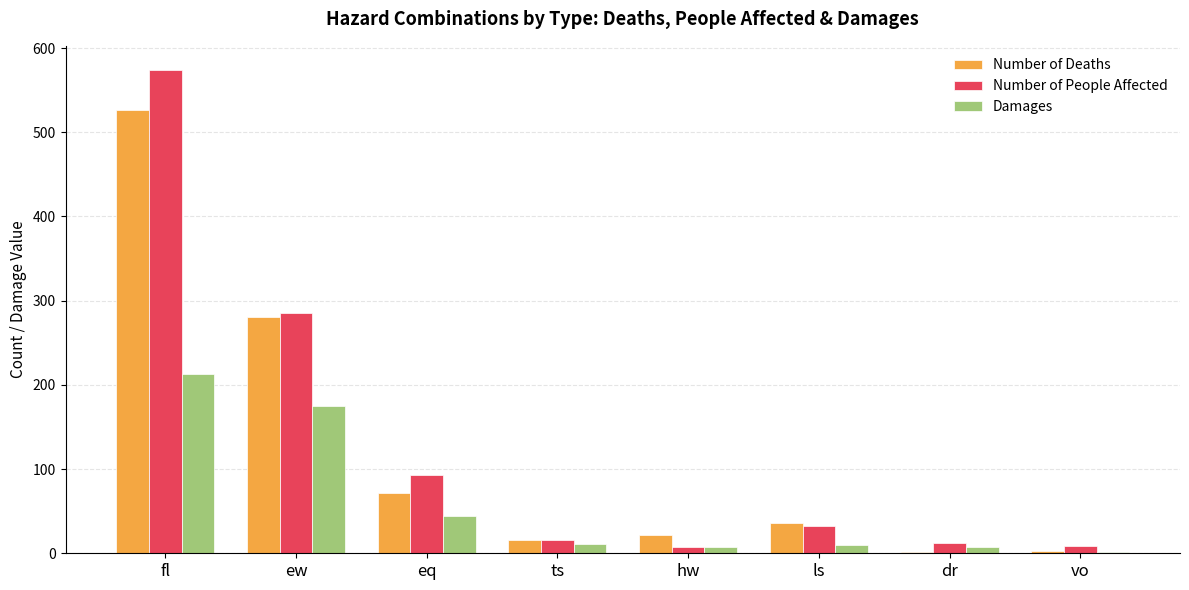

How many bars are there in each group?

3